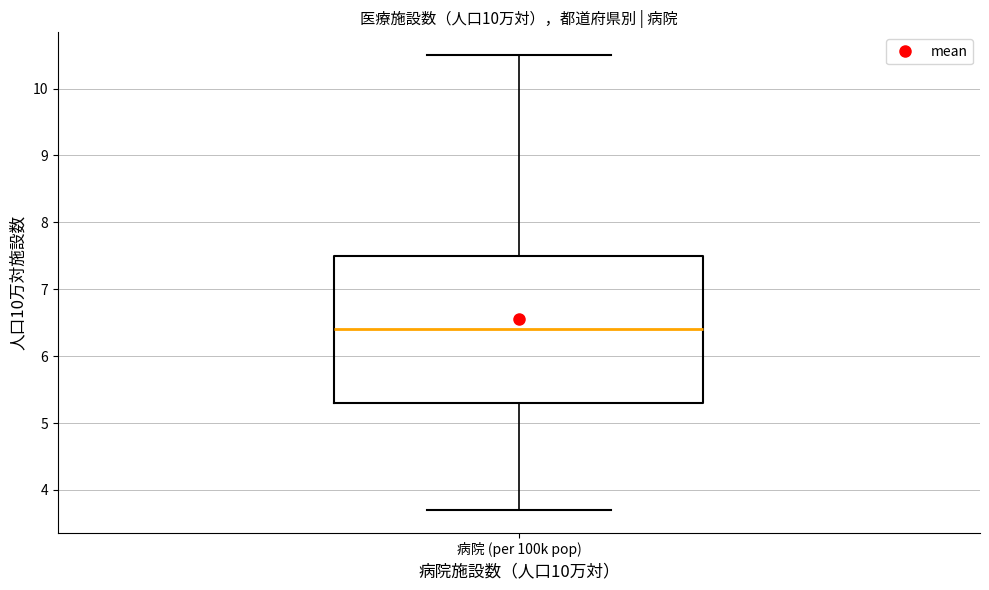

Where does the median line of the box for 病院 (per 100k pop) sit on the y-axis? The values are not printed on the chart, so give them approximately, as read against the axis.

6.4